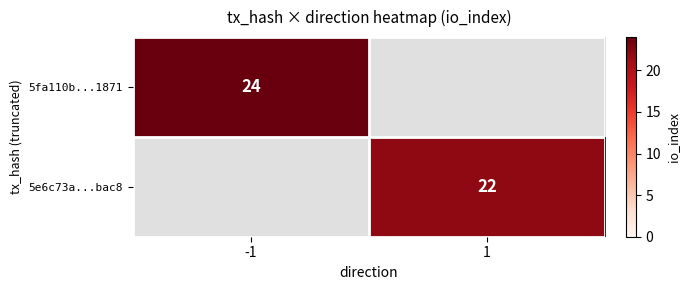

Rank the series by their maximum value, from lowest to highest.

5e6c73a...bac8, 5fa110b...1871